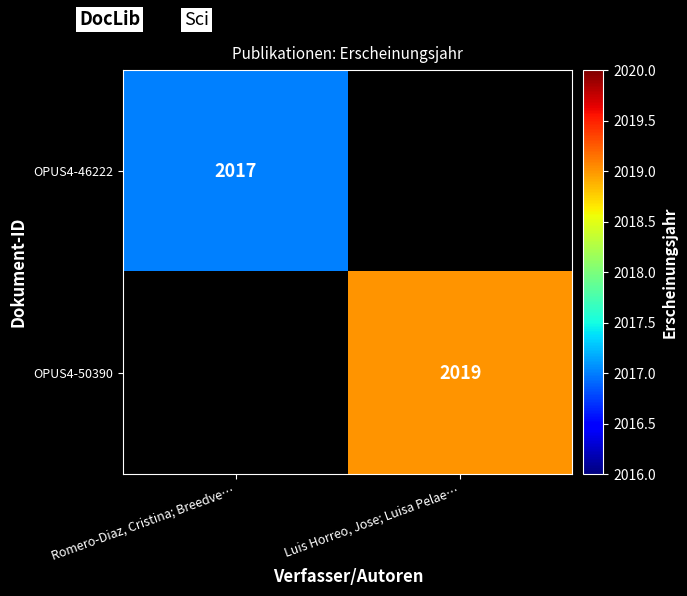

At how many categories does at least one series exceed 2018?

1